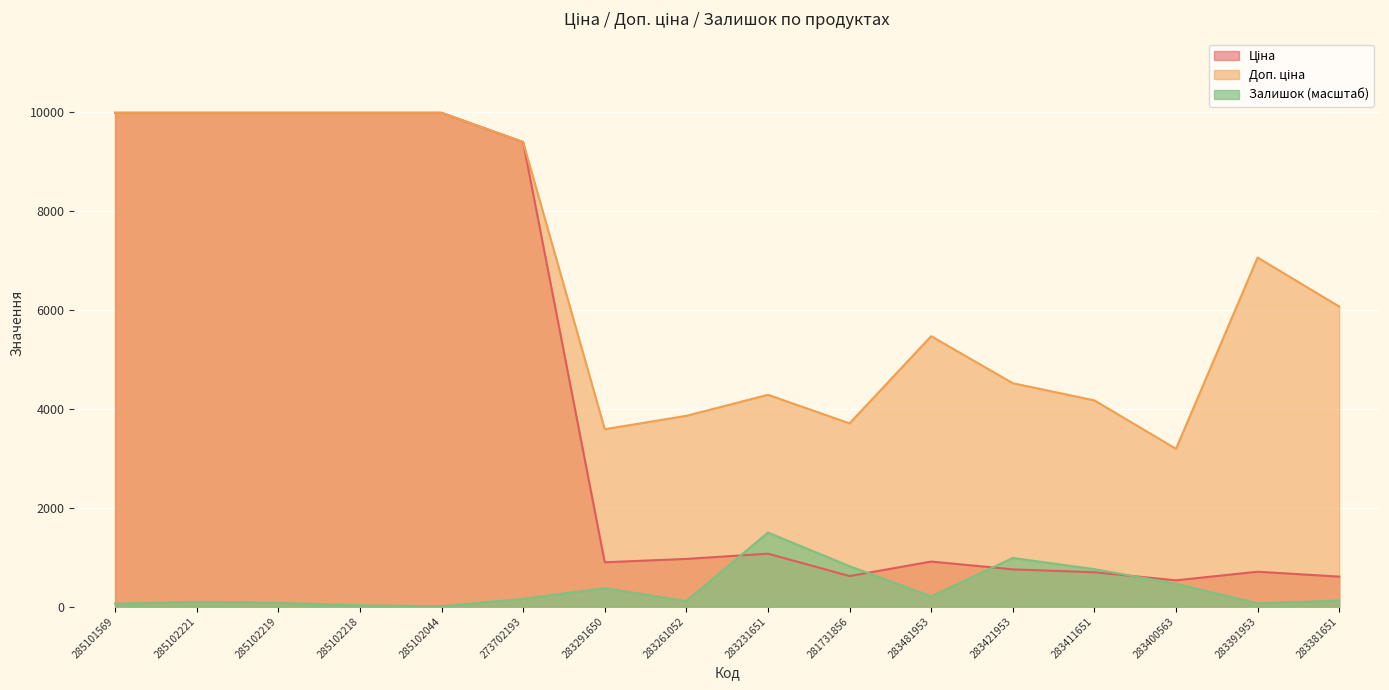

Reading left to right, extract all data points from this chart.

Ціна: 285101569=9975.0	285102221=9975.0	285102219=9975.0	285102218=9975.0	285102044=9975.0	273702193=9384.0	283291650=895.9	283261052=963.5	283231651=1069.8	281731856=617.0	283481953=910.4	283421953=752.2	283411651=694.3	283400563=531.3	283391953=705.1	283381651=606.1
Доп. ціна: 285101569=9975.0	285102221=9975.0	285102219=9975.0	285102218=9975.0	285102044=9975.0	273702193=9384.0	283291650=3583.6	283261052=3854.0	283231651=4279.1	281731856=3701.9	283481953=5462.3	283421953=4513.3	283411651=4165.6	283400563=3187.6	283391953=7051.3	283381651=6061.2
Залишок: 285101569=60.9	285102221=95.7	285102219=78.3	285102218=26.1	285102044=8.7	273702193=156.6	283291650=374.1	283261052=113.1	283231651=1496.2	281731856=817.7	283481953=208.8	283421953=983.0	283411651=756.8	283400563=461.1	283391953=69.6	283381651=121.8